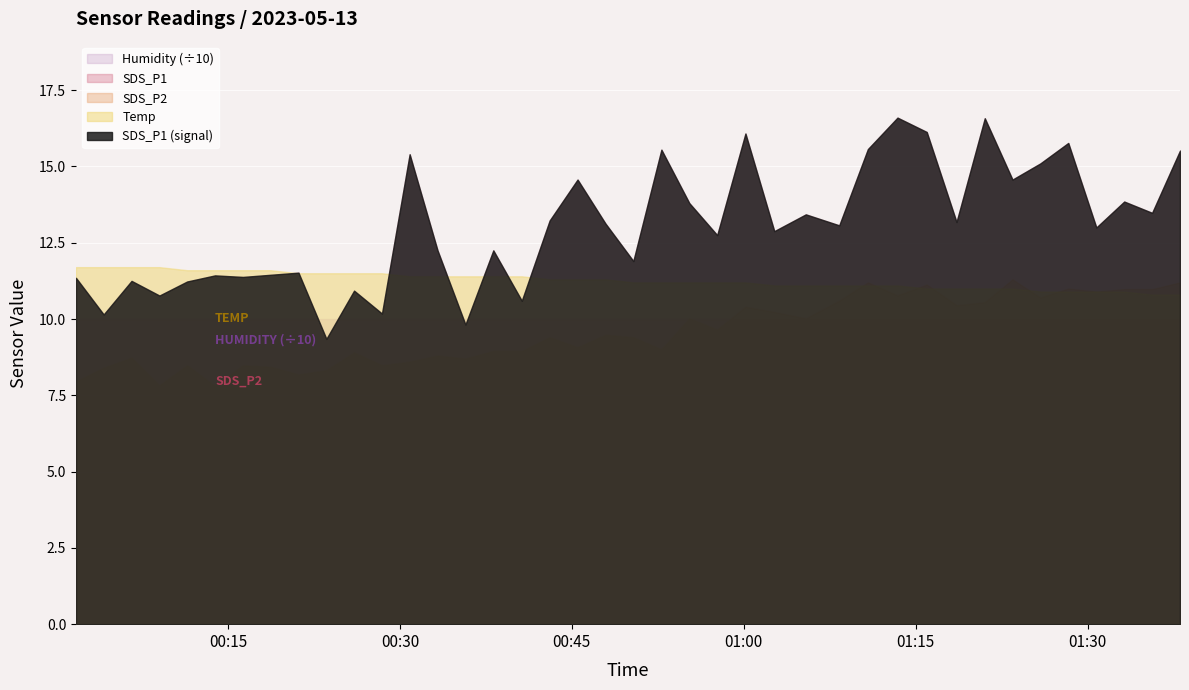

What is the difference between the maximum and minimum values in the SDS_P2 series?

3.5